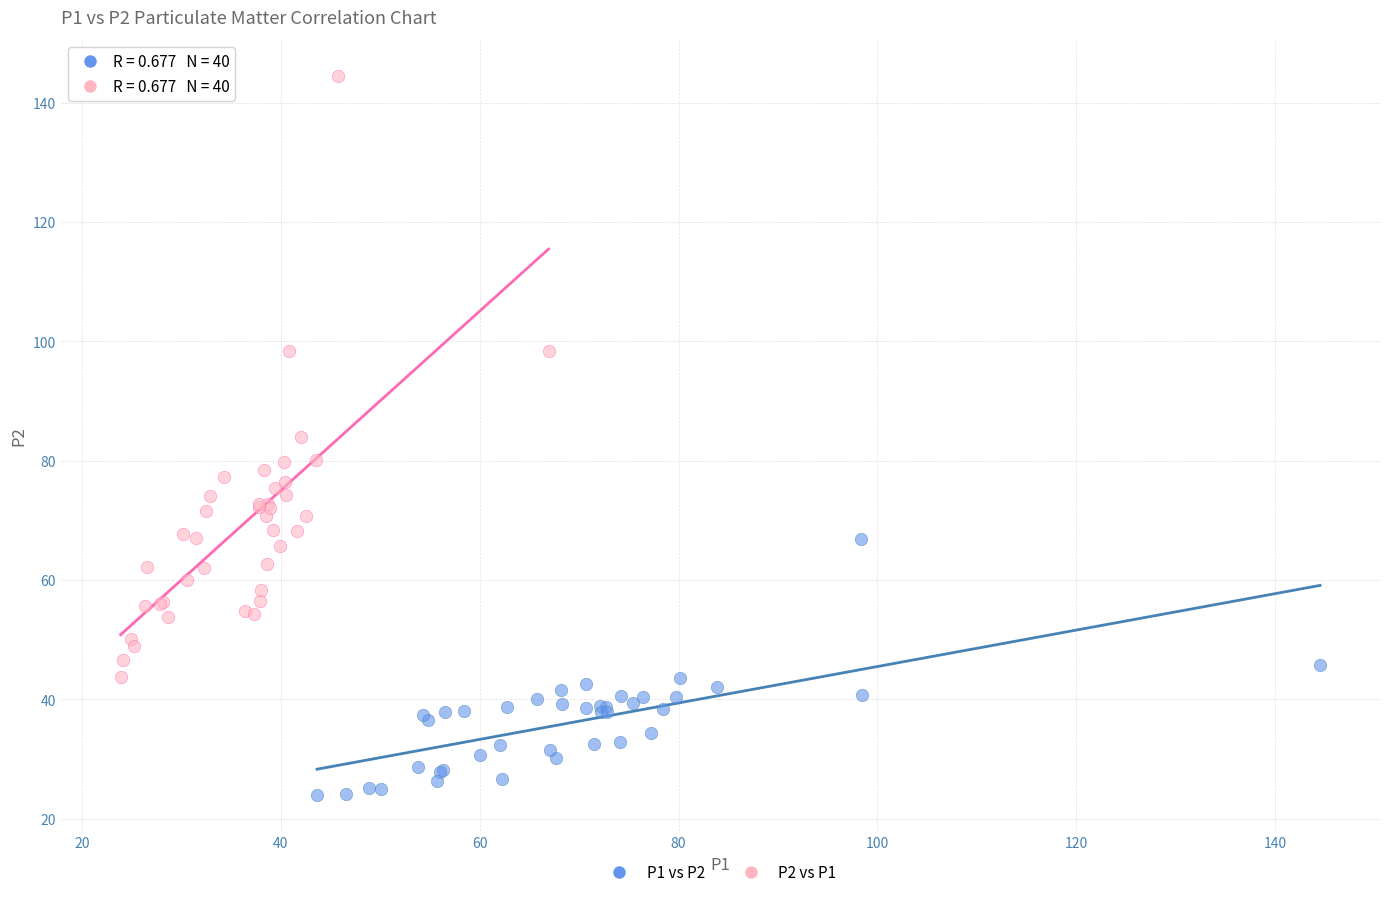

Which series reaches the minimum Y coordinate?

P1 vs P2